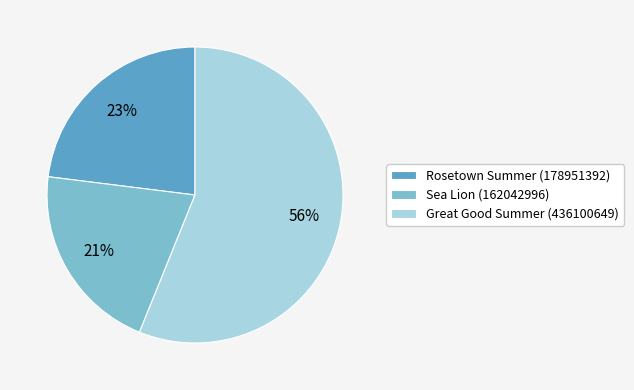

True or false: Great Good Summer (436100649) accounts for 71% of the total.

False